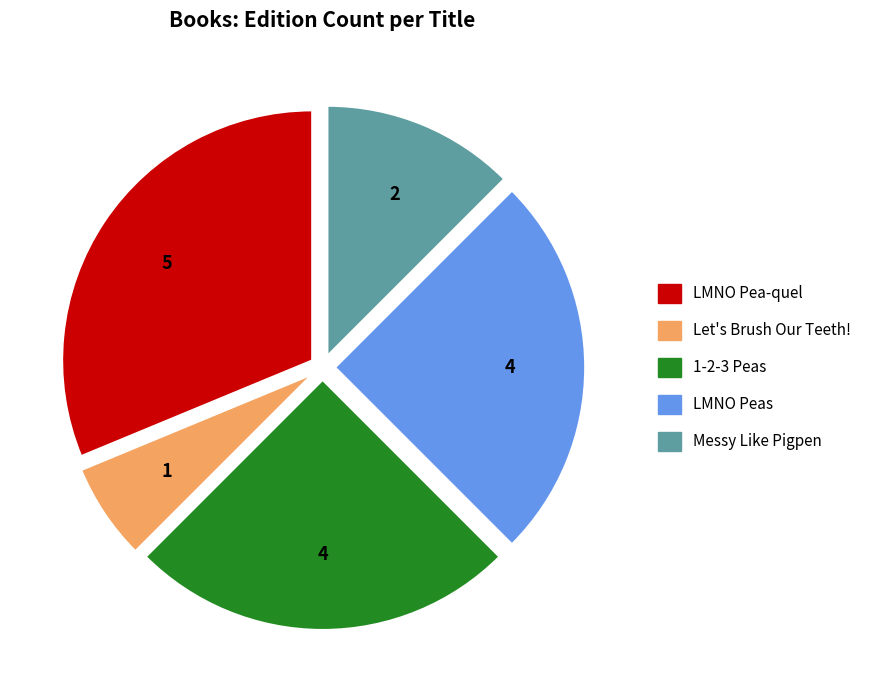

Does any single category account for the majority?

No